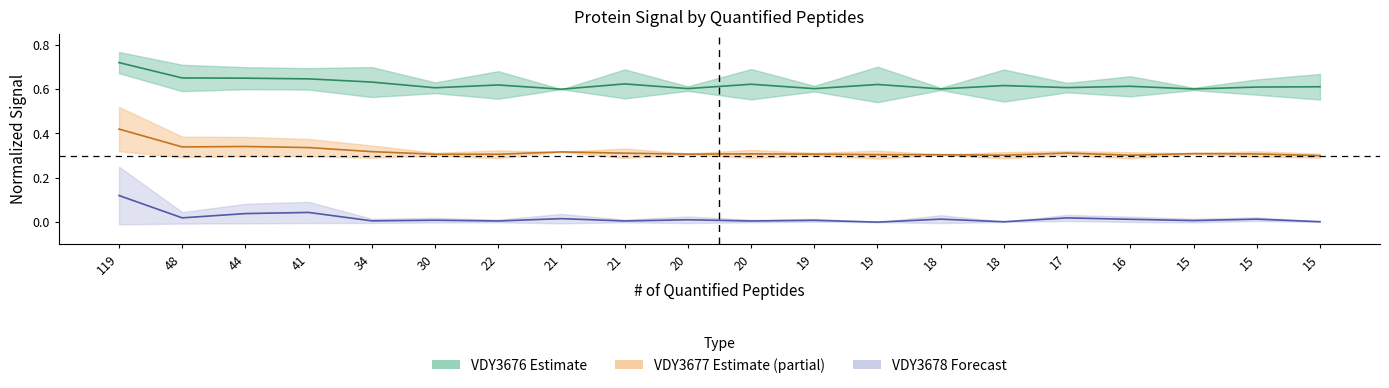

In VDY3677-1 (SNR), how many points are higher than both neighbors (excluding endpoints)?

5